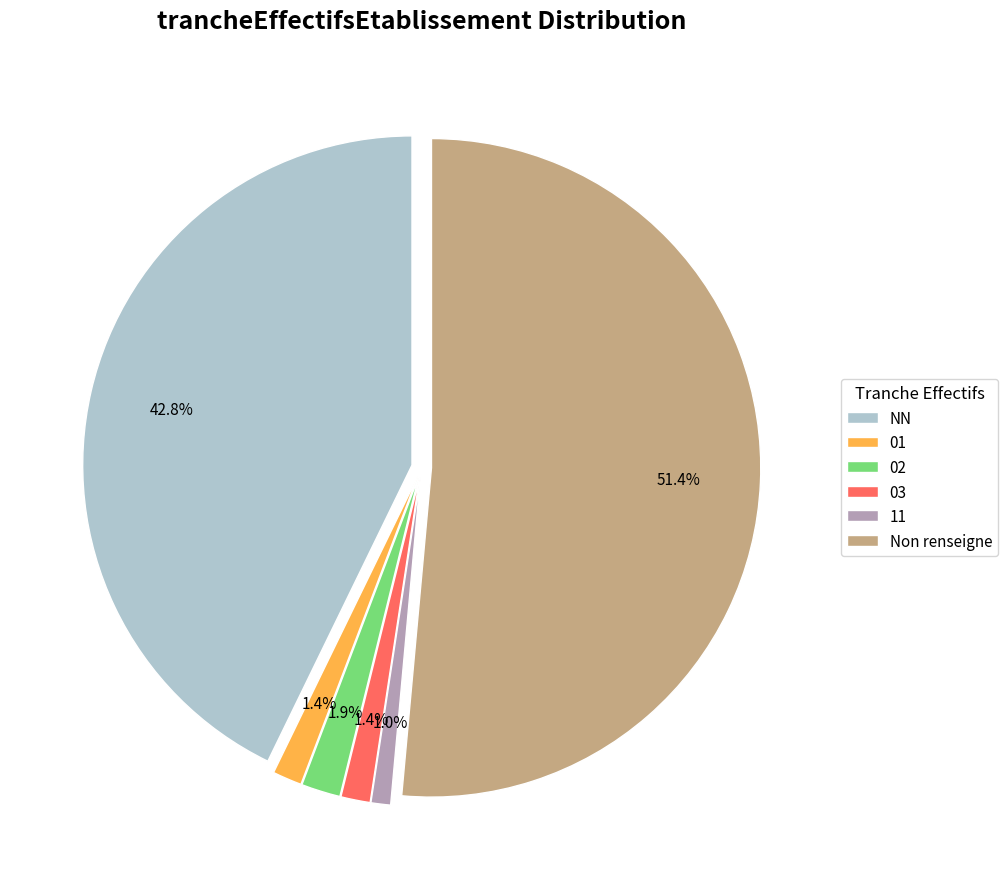

Does any single category account for the majority?

Yes